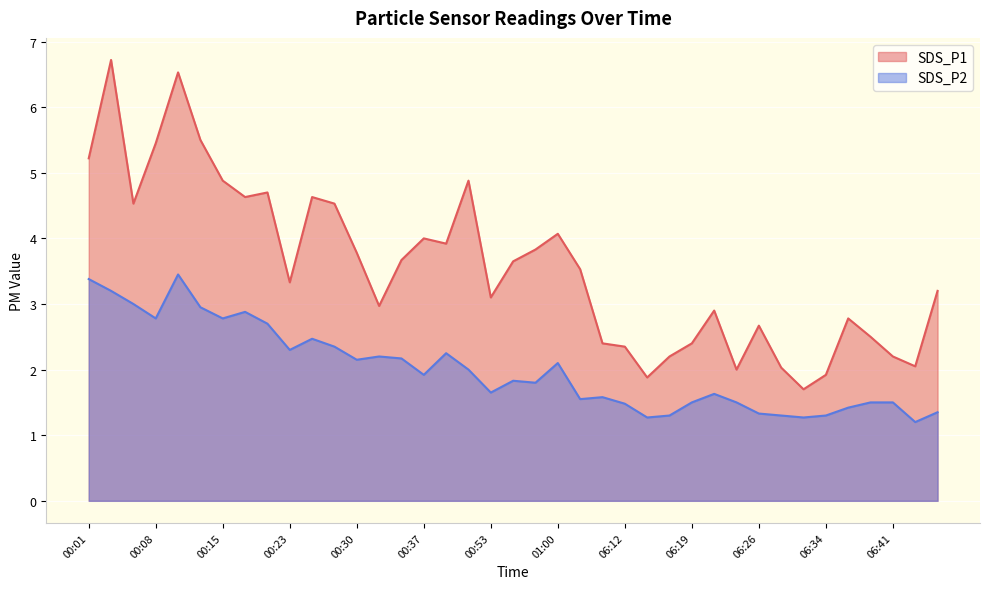

Is it true that SDS_P1 equals 3.8 at 06:21?

False